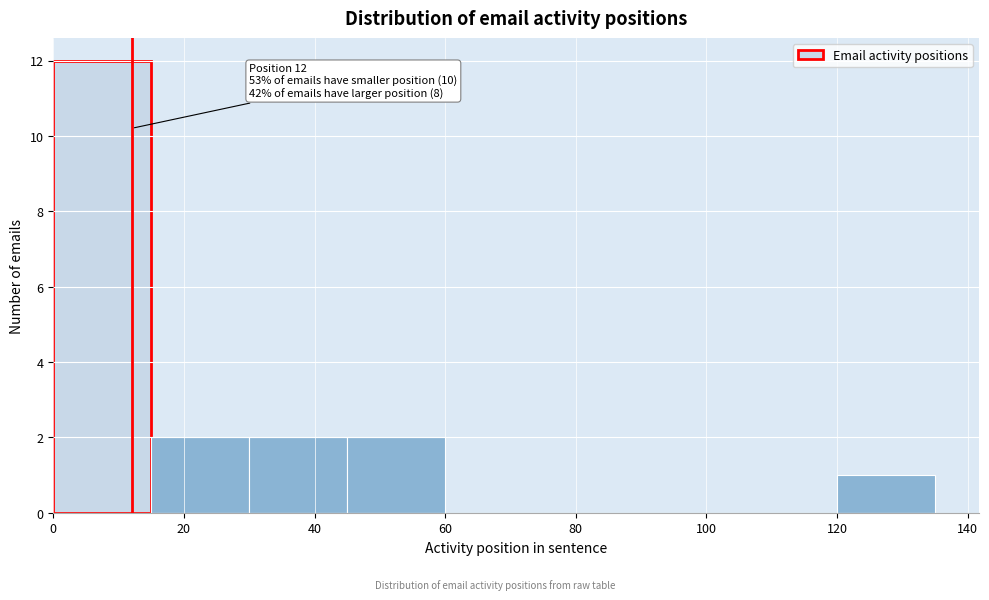

Which range on the x-axis has the tallest bar?

0 to 15